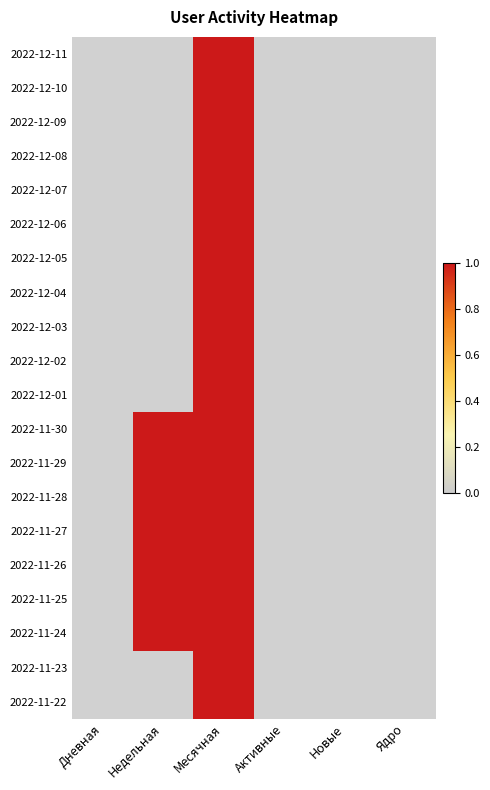

How many 2022-12-07 values are between 0 and 1?

6